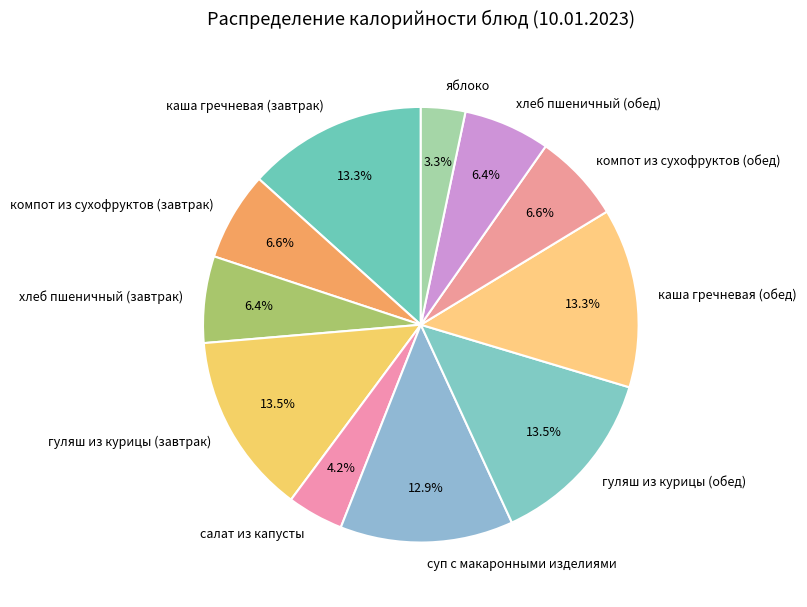

Approximately how many times larger is the value at хлеб пшеничный (обед) compared to гуляш из курицы (завтрак)?

0.5